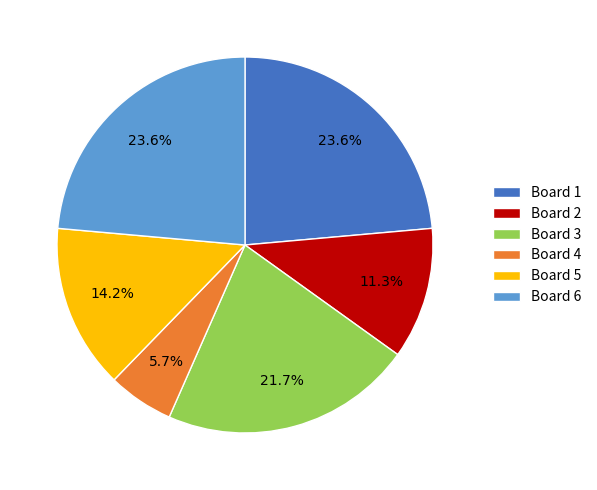

To the nearest percent, what is the average slice percentage?

17%